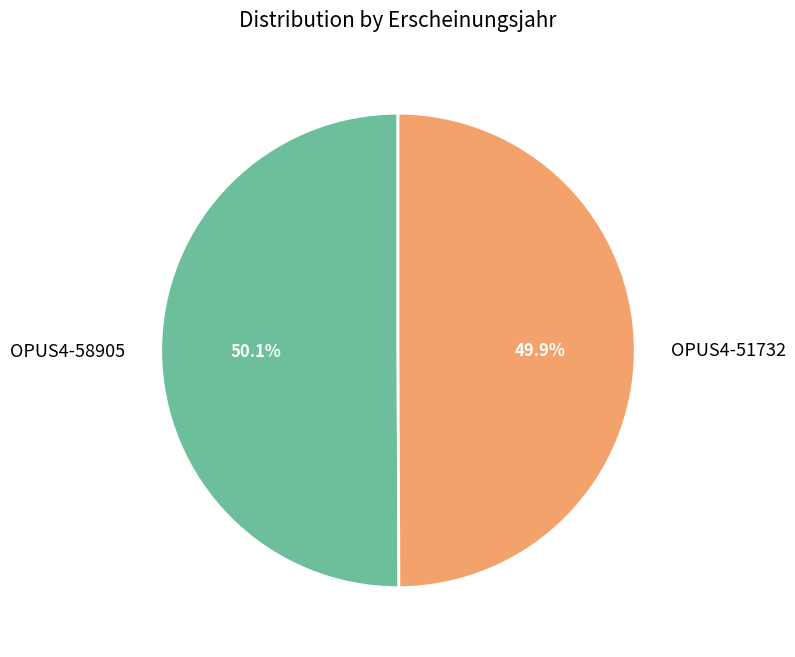

Is the sum of OPUS4-58905 and OPUS4-51732 greater than half?

Yes